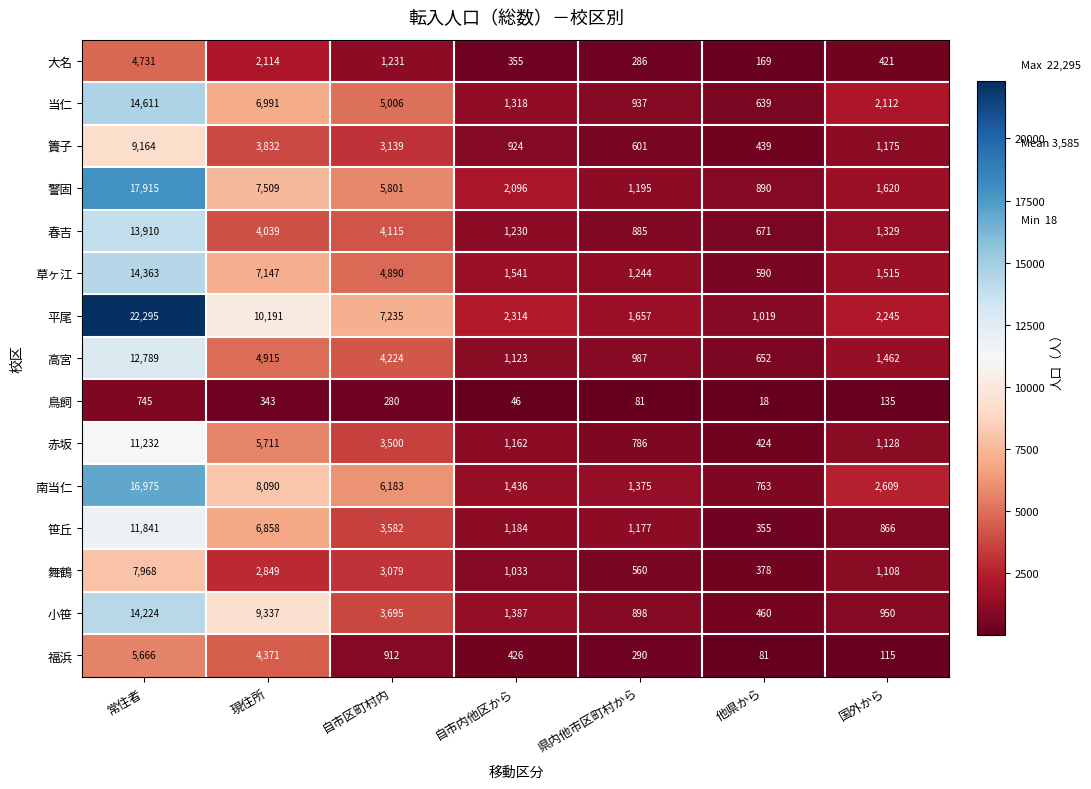

Which series has the largest range (max minus min)?

平尾